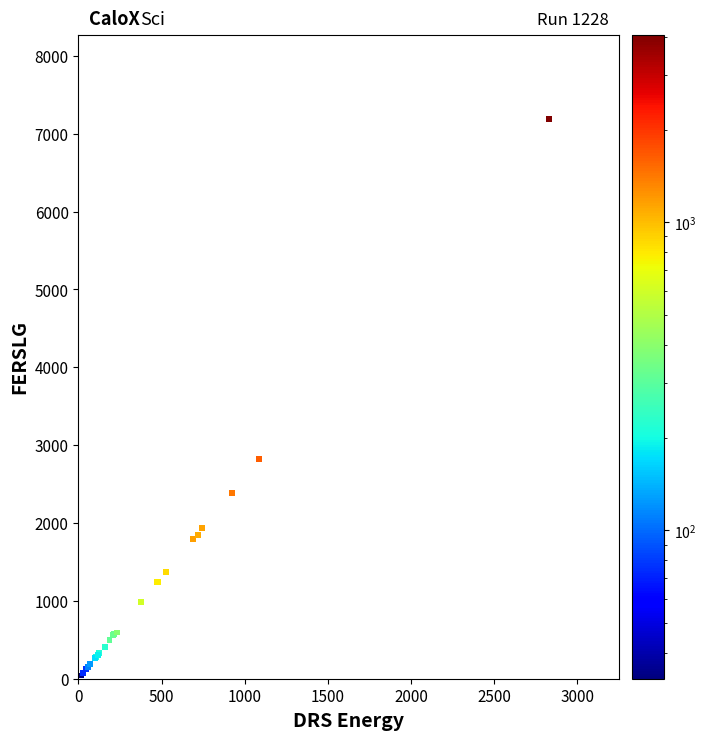

What Y value in the scatter plot is closest to 3616?

2819